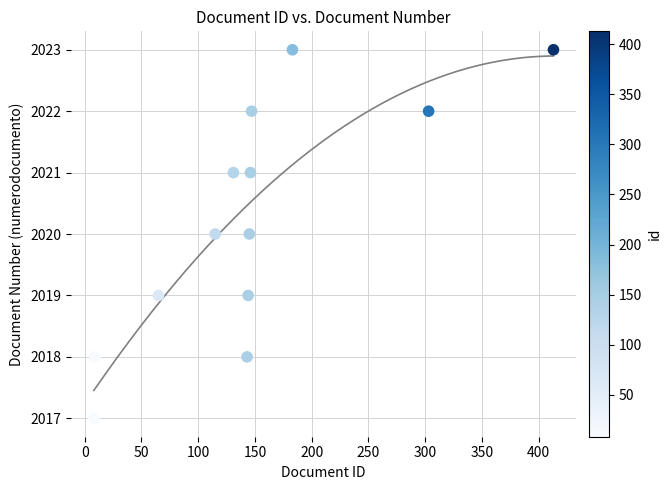

How many points are shown in the scatter plot?

13